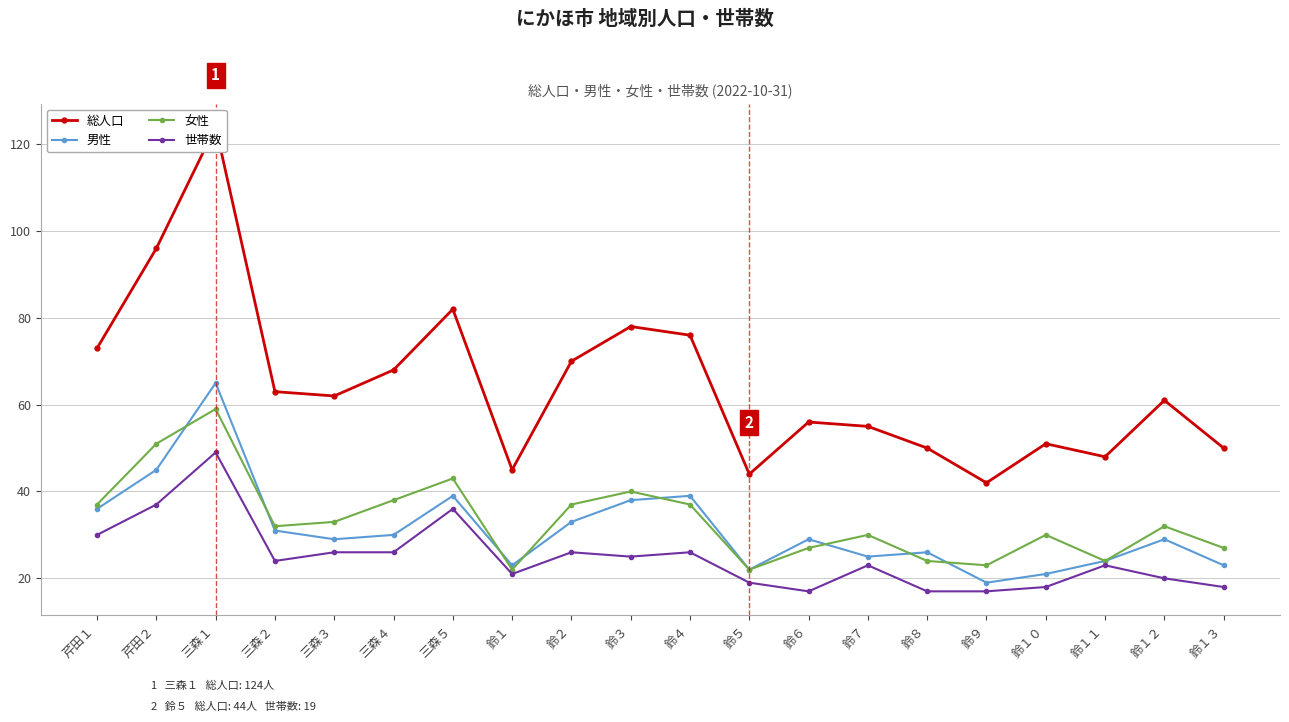

Which category has the lowest value in the 総人口 series?

鈴９